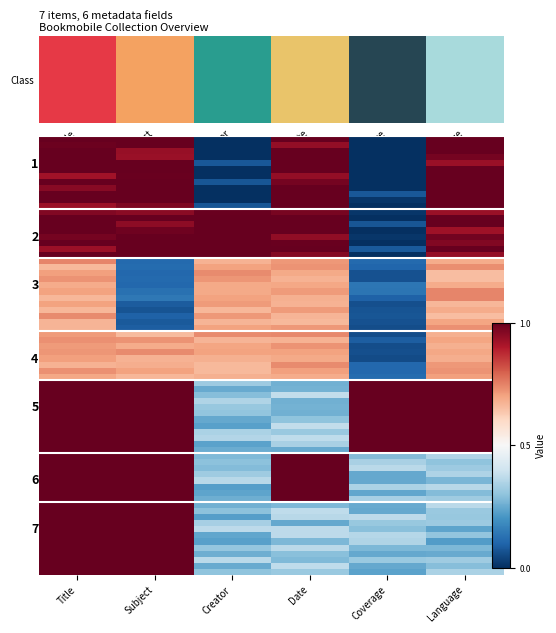

Which label corresponds to the smallest value in the chart?

Creator